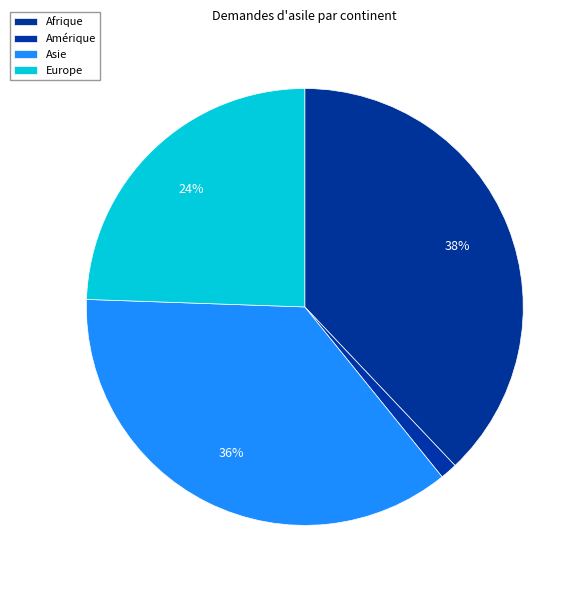

To the nearest percent, what is the difference between the largest and smallest slice percentages?

37%